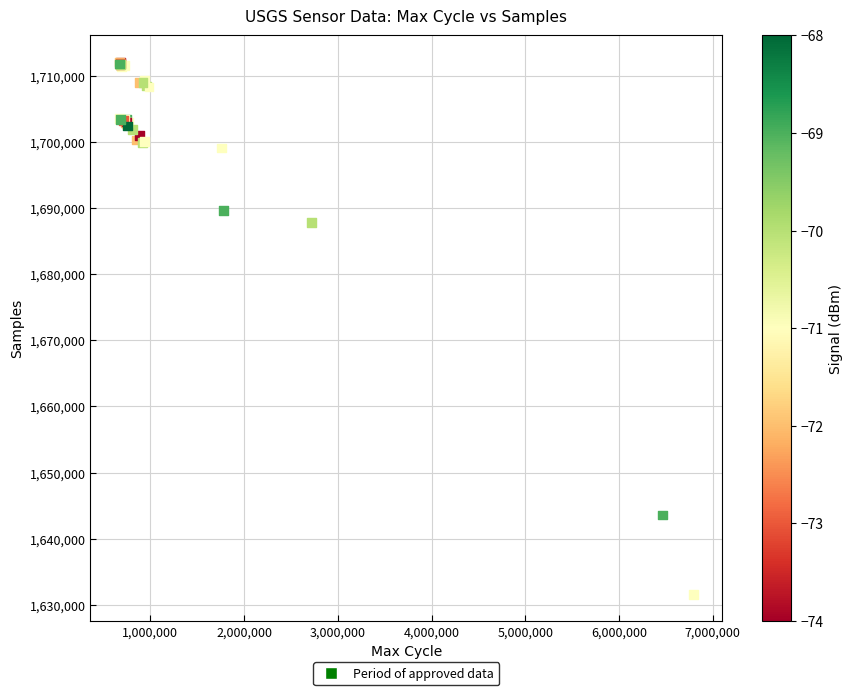

What Y value in the scatter plot is closest to 1671831?

1687757